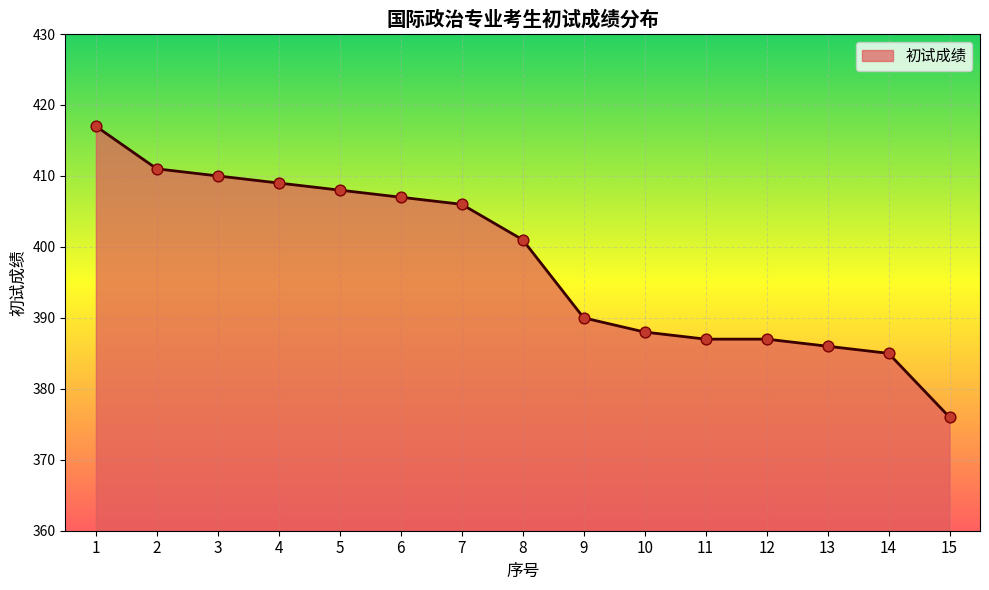

What is the change in value from 10 to 15?

-12